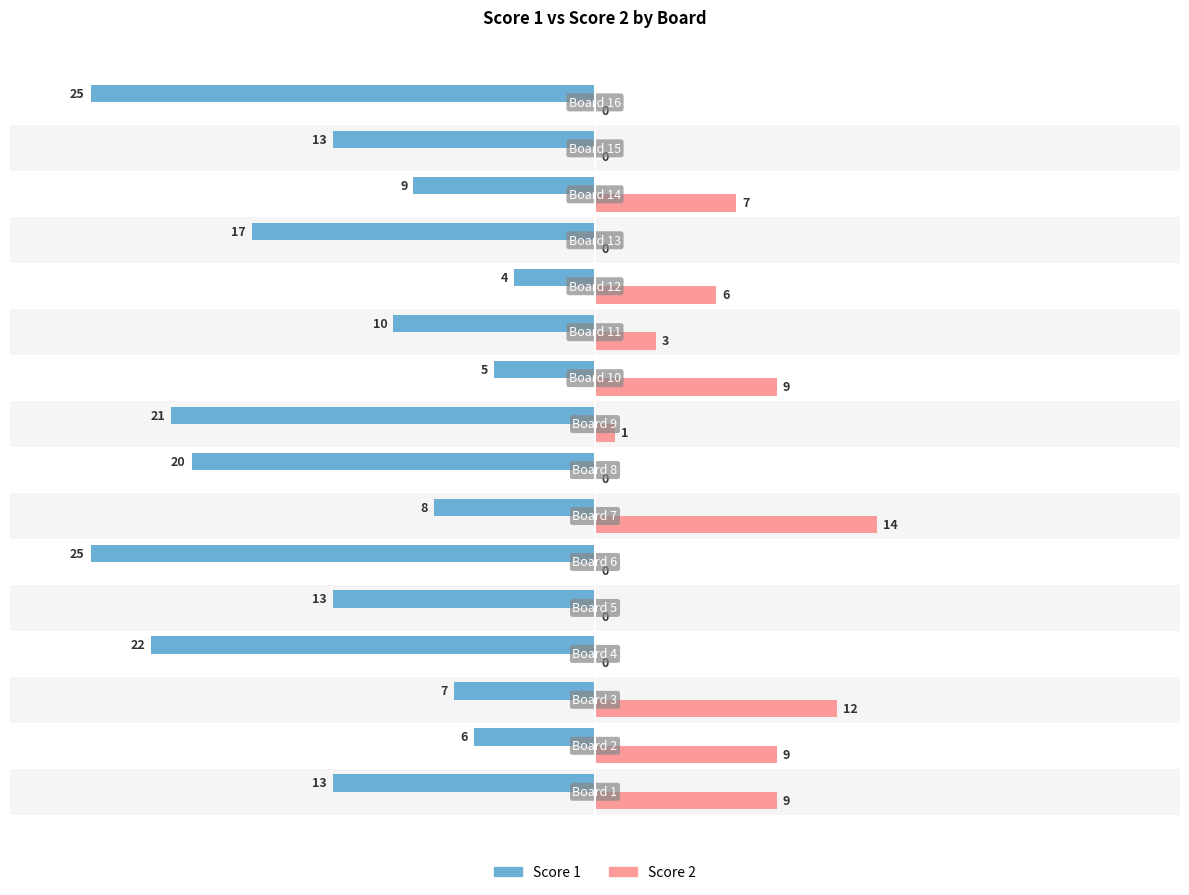

Which series has the largest total across all categories?

Score 2